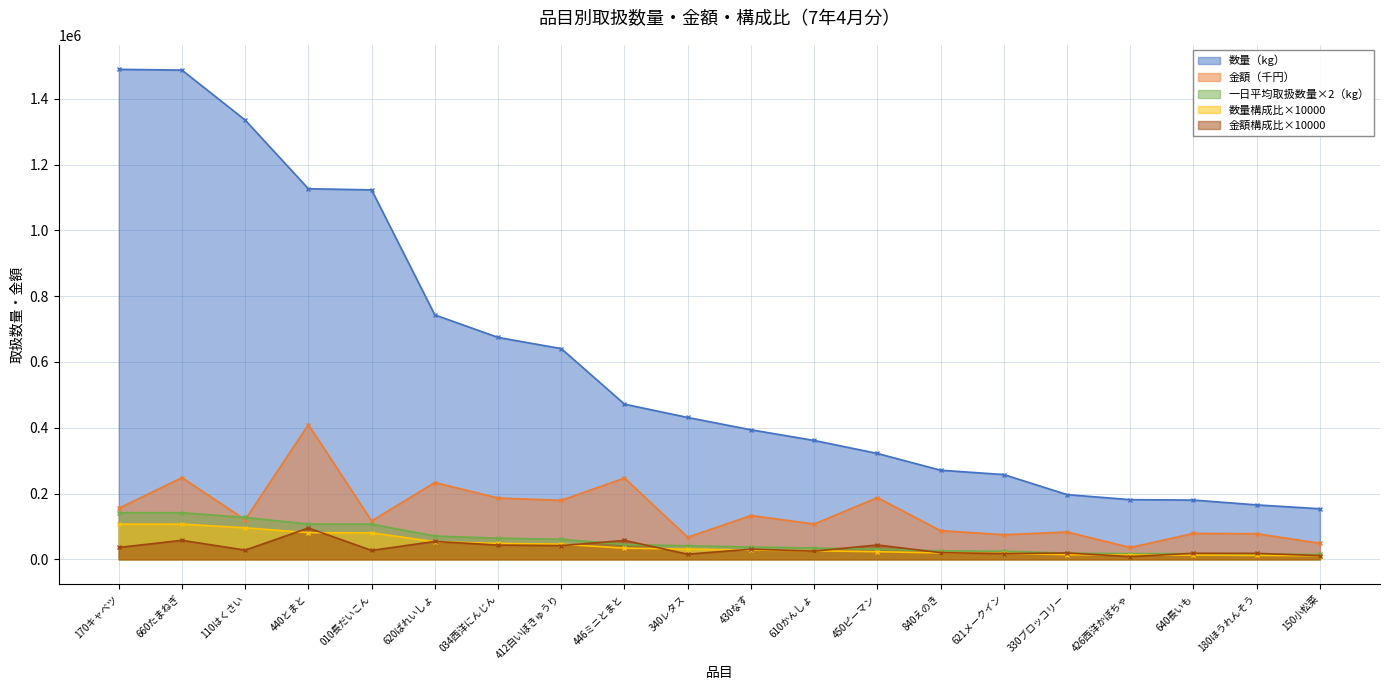

Where is 数量（kg） nearest to the value 821745?

620ばれいしょ